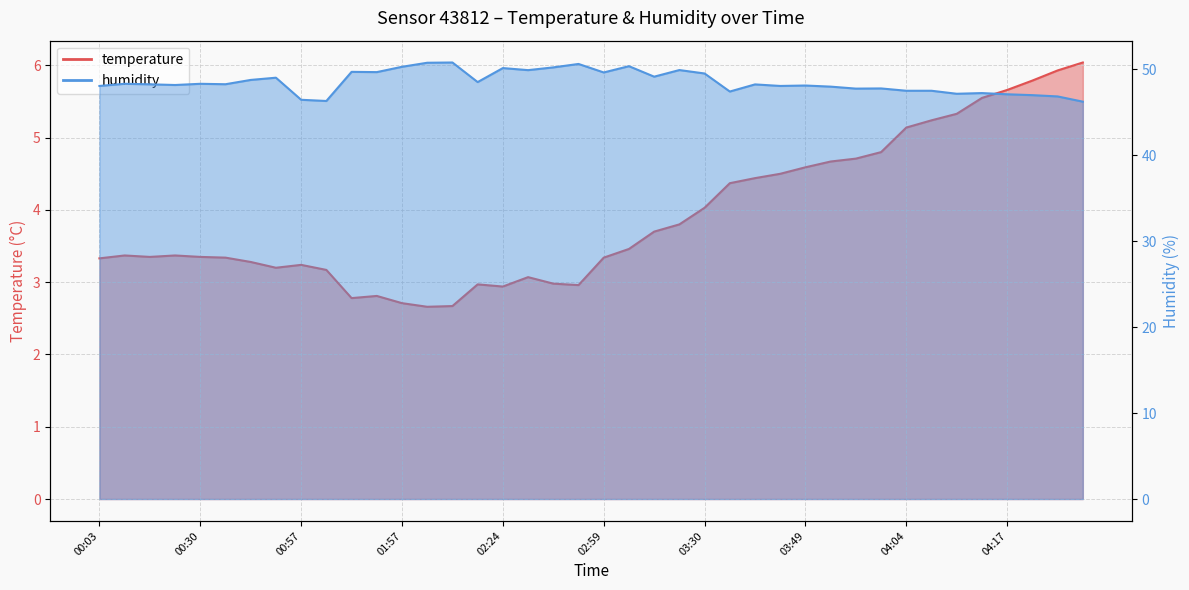

What is the minimum value for humidity?

46.2